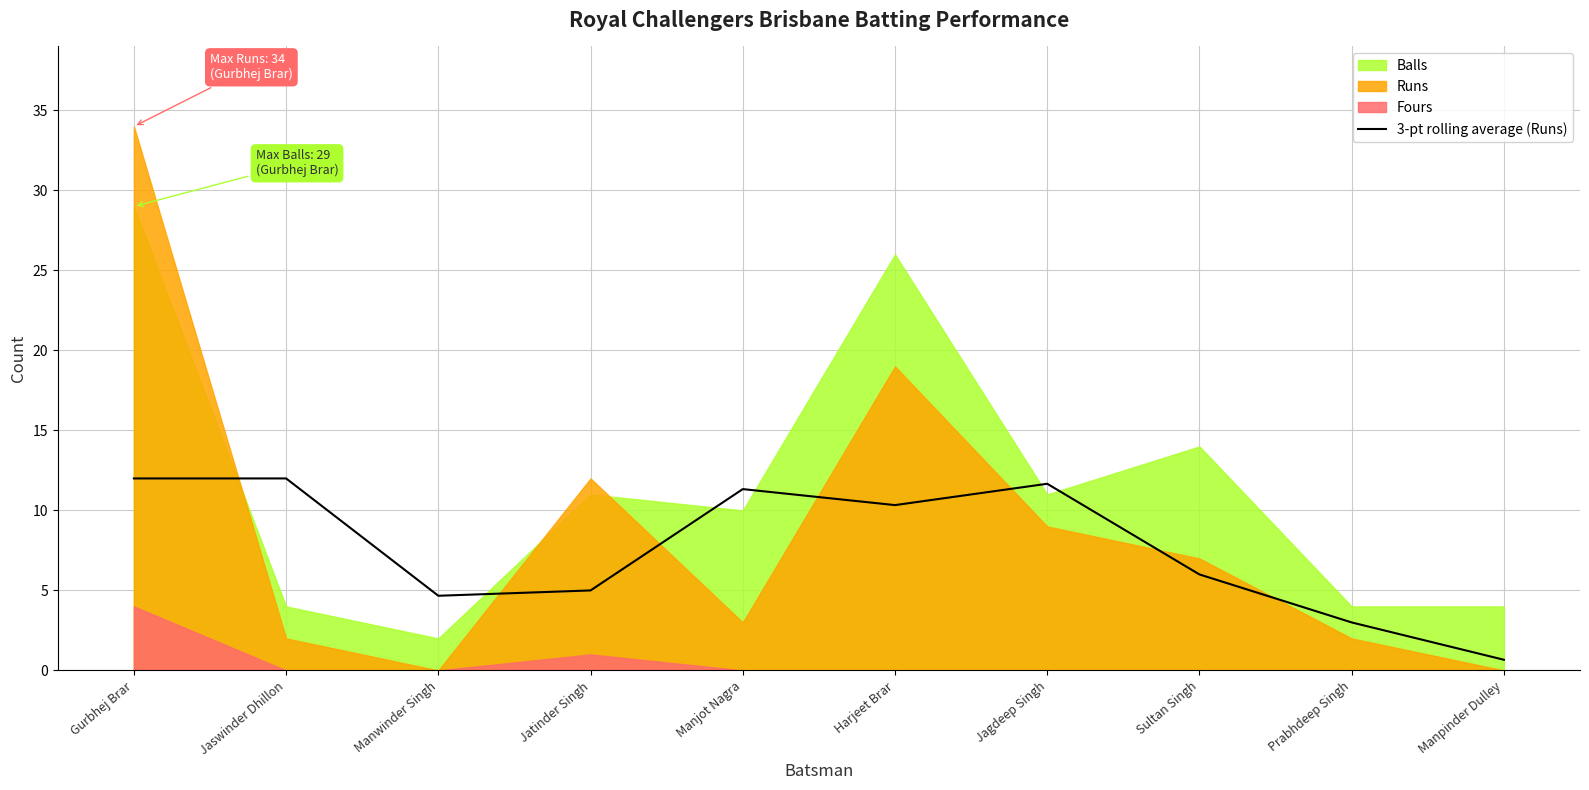

Is it true that 3-pt rolling average (Runs) equals 5.0 at Jatinder Singh?

True